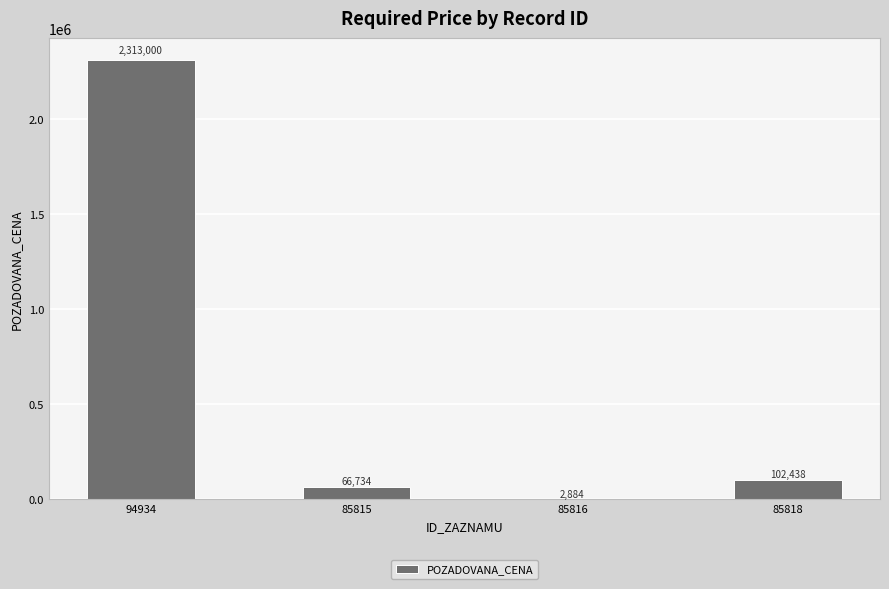

What is the greatest value displayed?

2313000